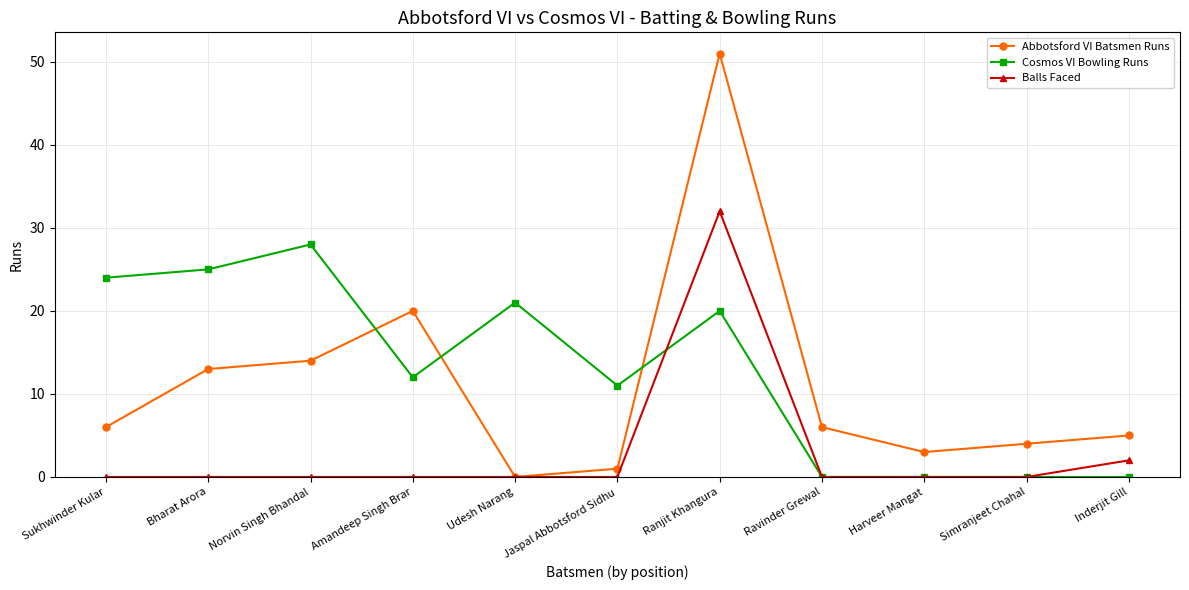

Which series ends up on top after the final intersection of Cosmos VI Bowling Runs and Abbotsford VI Batsmen Runs?

Abbotsford VI Batsmen Runs